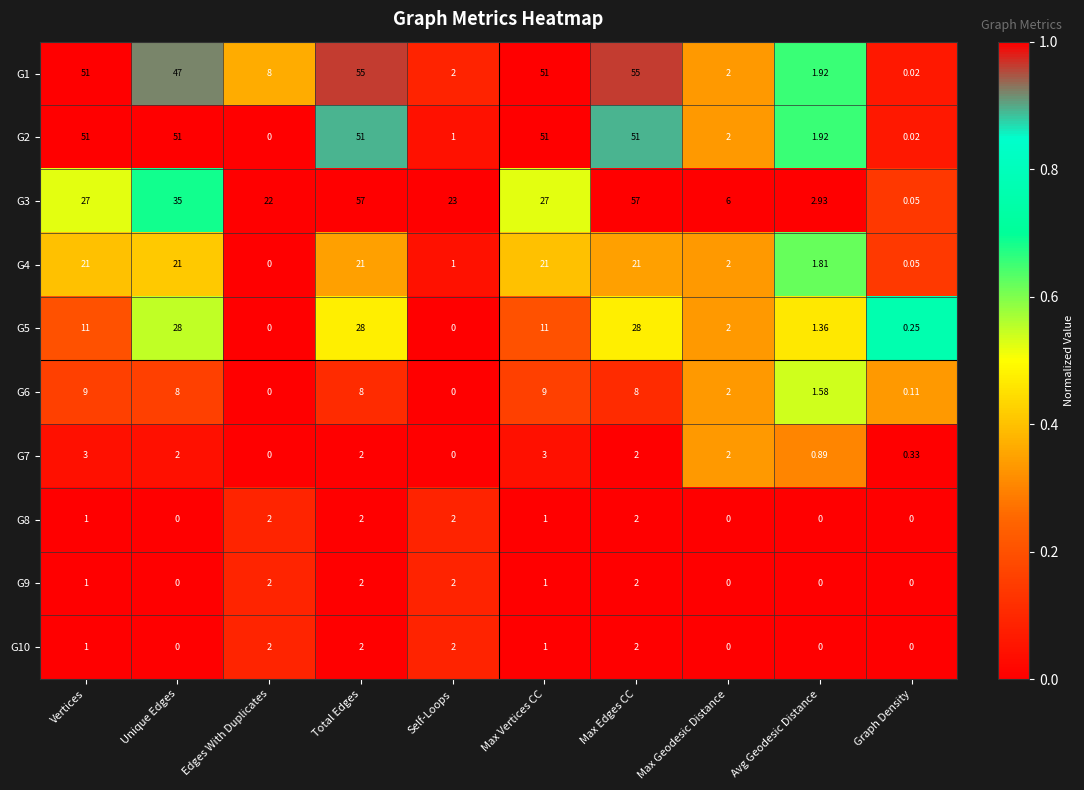

Where does the G1 series first go above 47?

Vertices